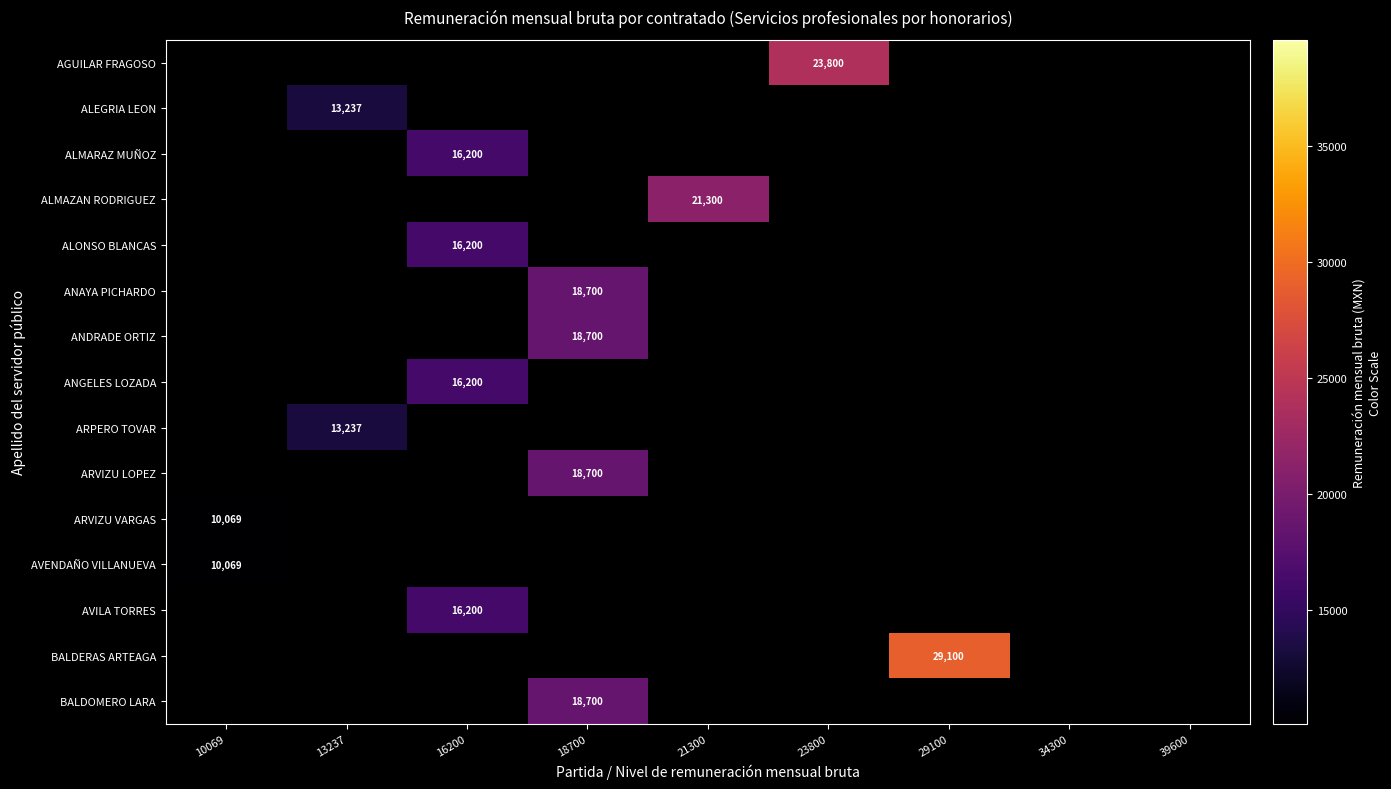

What is the smallest value displayed?

10069.0